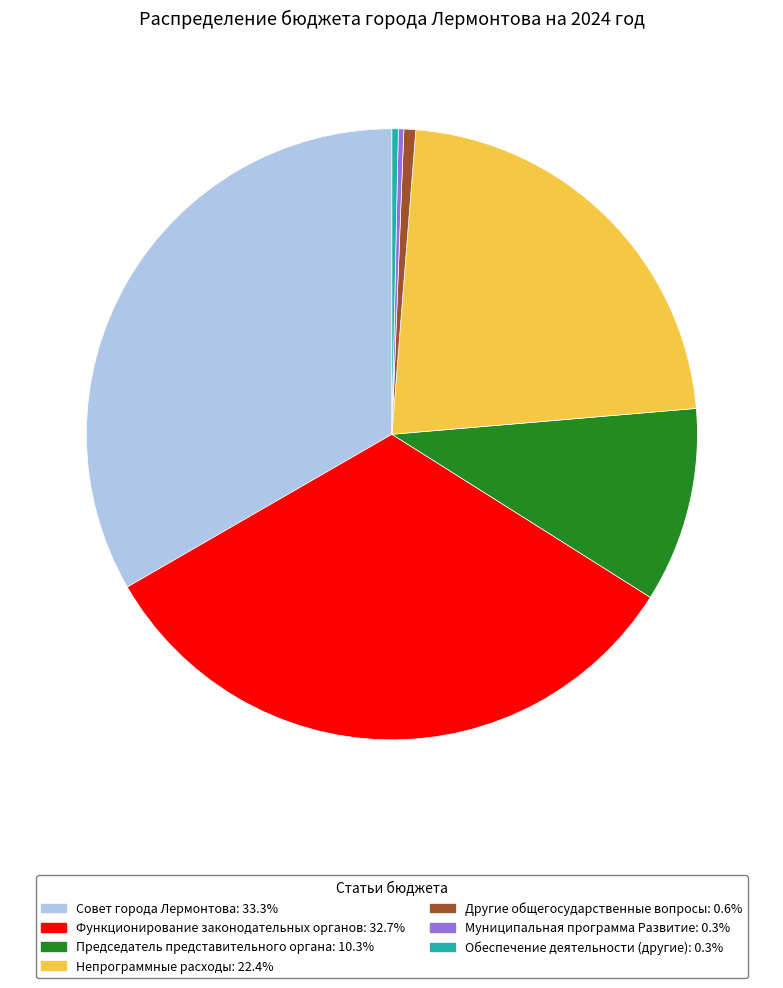

Do Муниципальная программа Развитие: 0.3% and Обеспечение деятельности (другие): 0.3% together represent more than half of the pie?

No